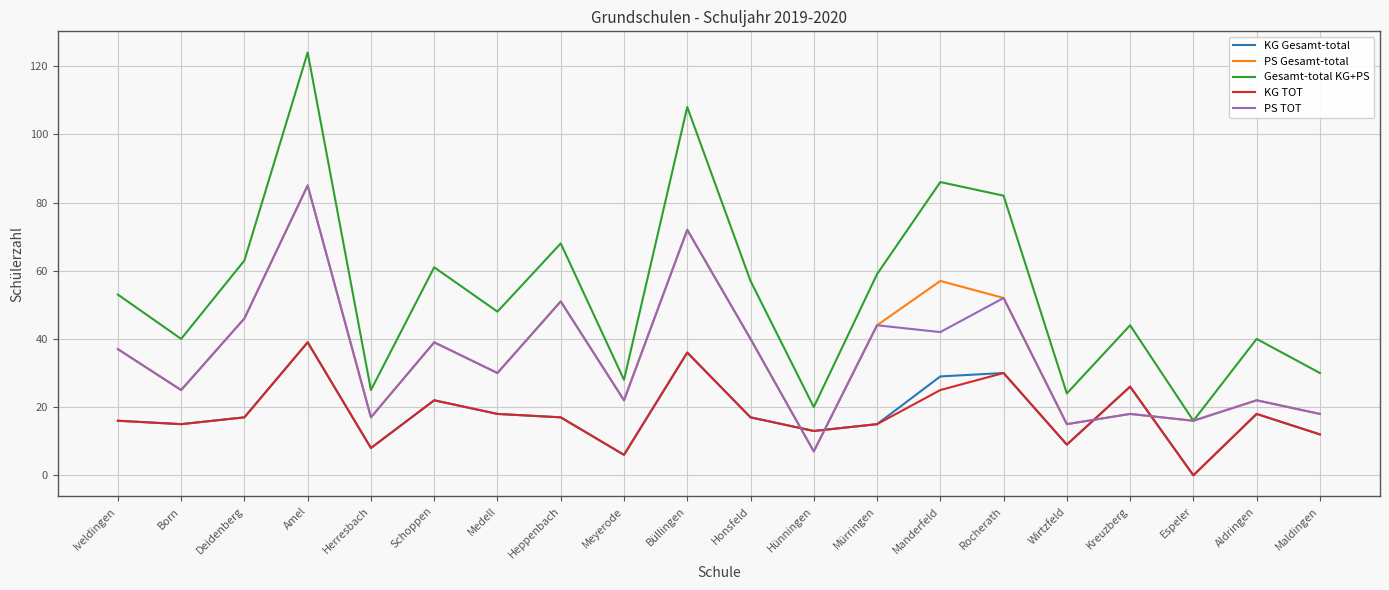

How many lines are shown in the chart?

5